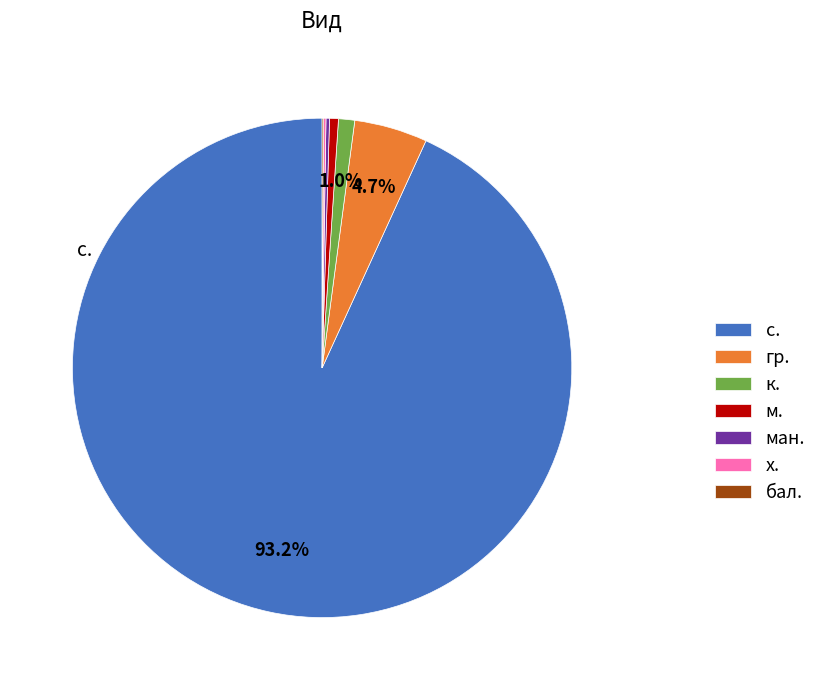

Does any single category account for the majority?

Yes